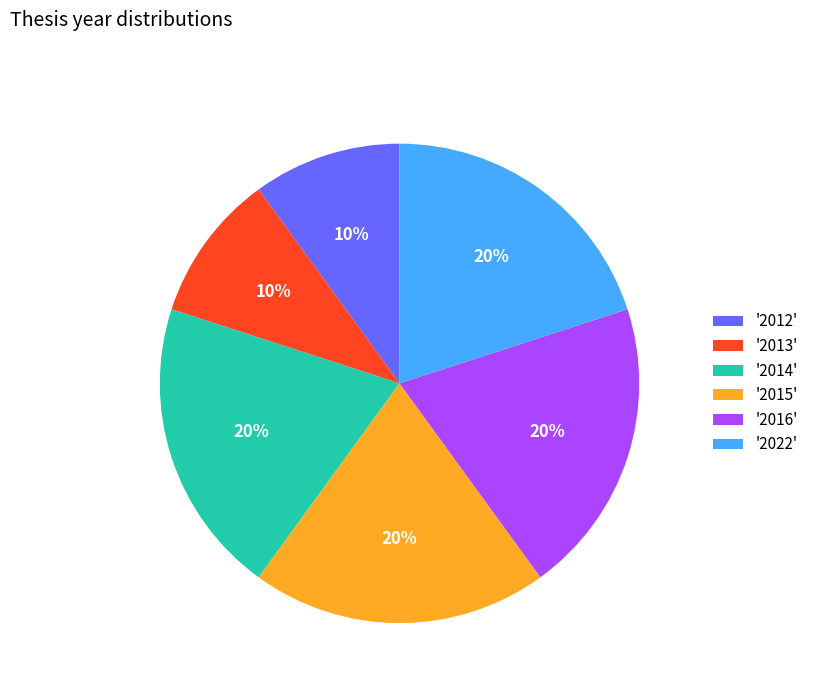

To the nearest percent, what portion does '2015' represent?

20%